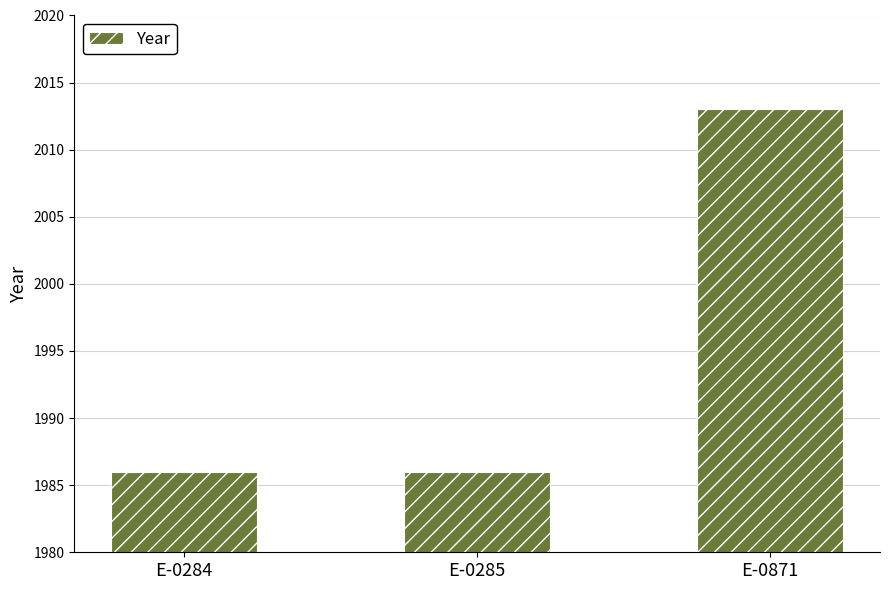

What is the ratio of the value at E-0871 to the value at E-0285?

1.0